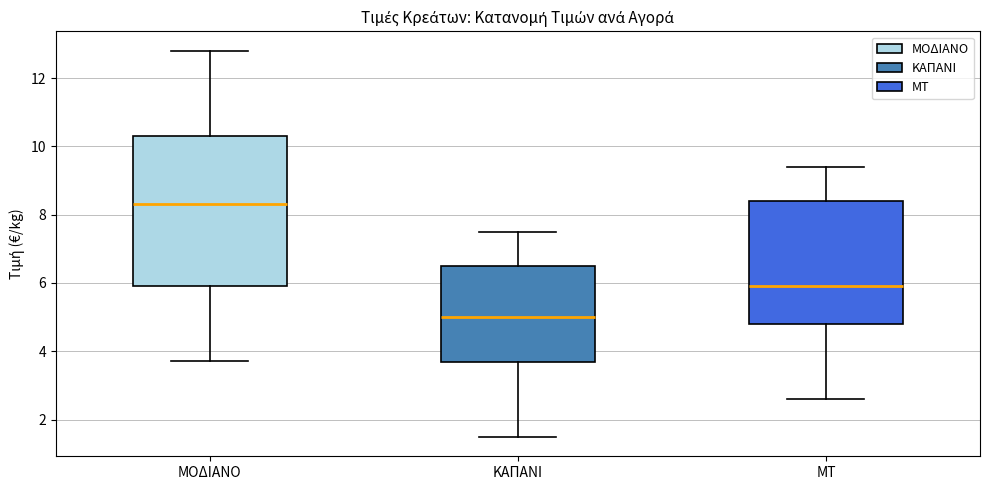

Reading left to right, transcribe this box plot: for each box, give where its median line is, the range the box spans, and where its two whiskers end, as read against the y-axis. The values are not printed on the chart, so give them approximately, as read against the axis.

ΜΟΔΙΑΝΟ: median 8.4, box 6.0 to 10.4, whiskers 3.8 to 12.8
ΚΑΠΑΝΙ: median 5.0, box 3.6 to 6.4, whiskers 1.4 to 7.6
ΜΤ: median 6.0, box 4.8 to 8.4, whiskers 2.6 to 9.4